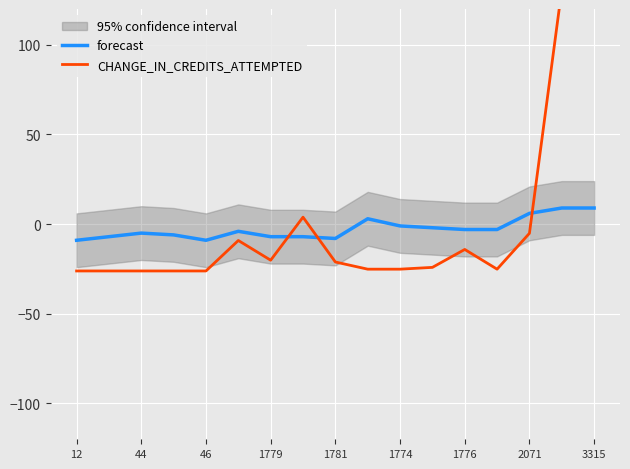

What is the smallest value displayed?

-26.1